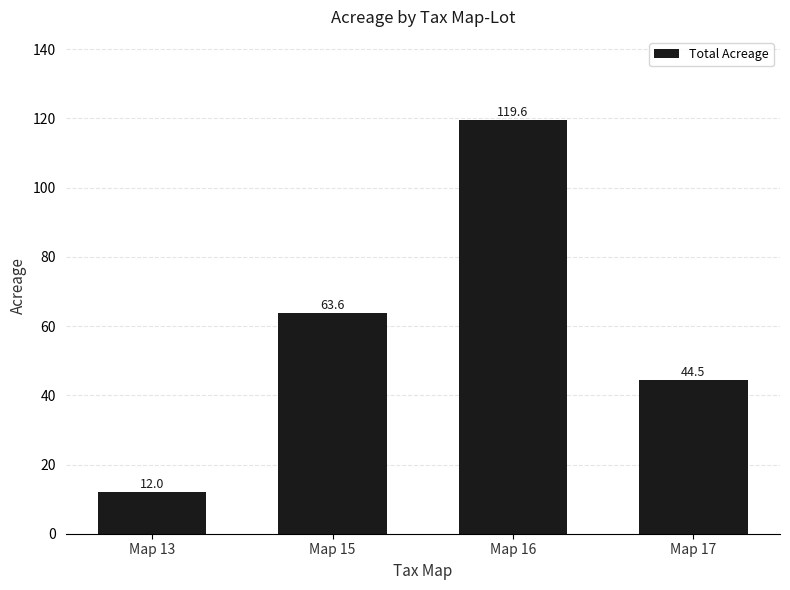

Which has a higher value, Map 15 or Map 16?

Map 16